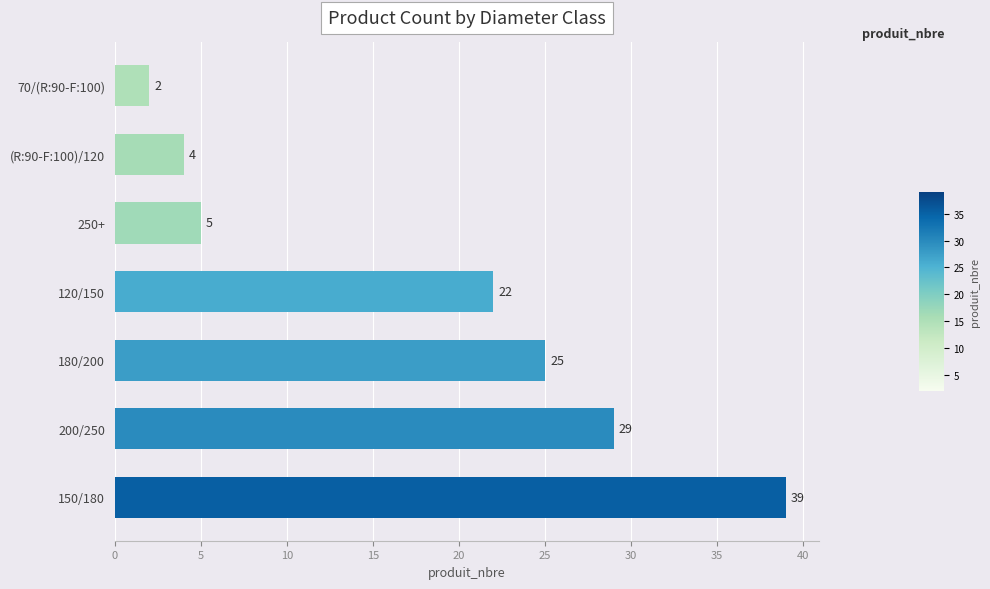

Reading bottom to top, transcribe all the data shown in this chart.

39	29	25	22	5	4	2